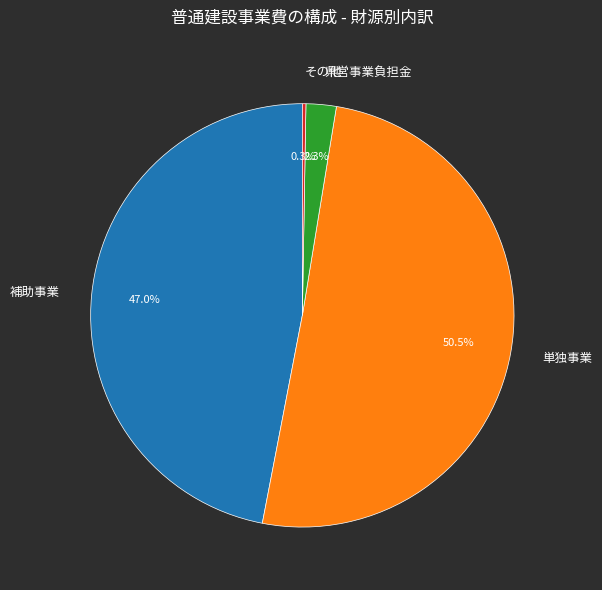

Which has a higher value, 県営事業負担金 or 単独事業?

単独事業